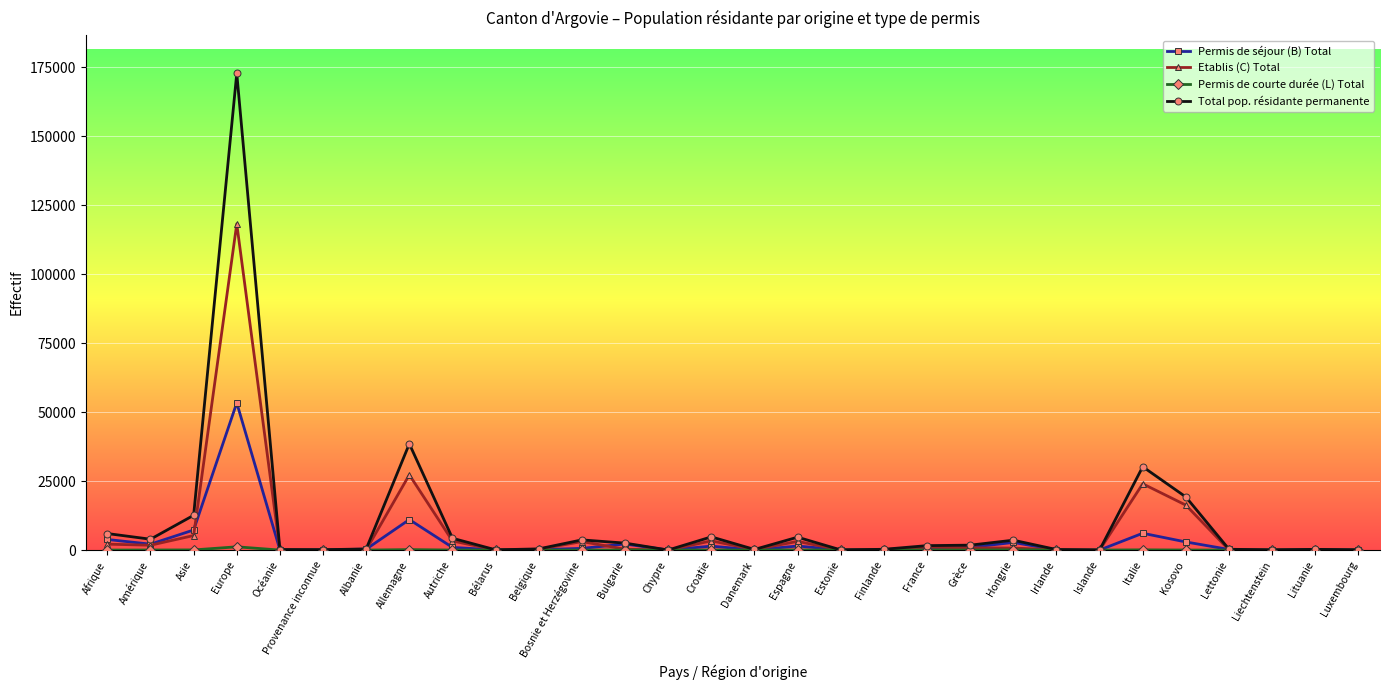

What is the greatest value displayed?

172763